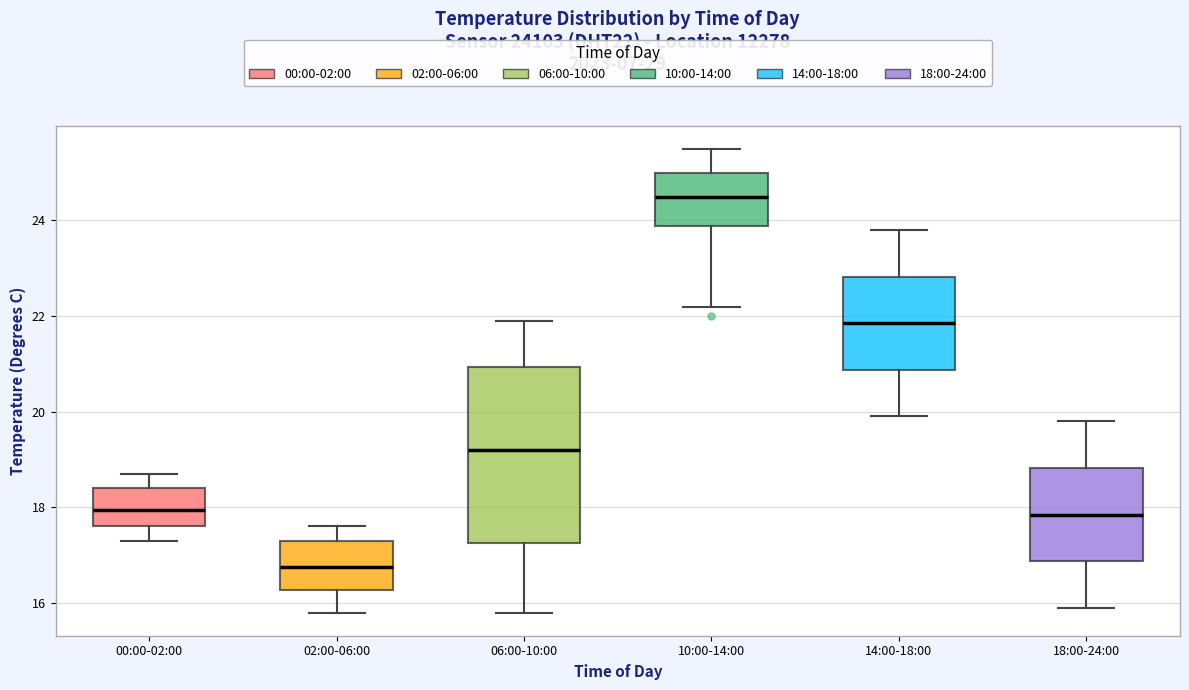

Reading left to right, transcribe this box plot: for each box, give where its median line is, the range the box spans, and where its two whiskers end, as read against the y-axis. The values are not printed on the chart, so give them approximately, as read against the axis.

00:00-02:00: median 18.0, box 17.6 to 18.4, whiskers 17.4 to 18.8
02:00-06:00: median 16.8, box 16.2 to 17.4, whiskers 15.8 to 17.6
06:00-10:00: median 19.2, box 17.2 to 21.0, whiskers 15.8 to 22.0
10:00-14:00: median 24.6, box 23.8 to 25.0, whiskers 22.2 to 25.6
14:00-18:00: median 21.8, box 20.8 to 22.8, whiskers 20.0 to 23.8
18:00-24:00: median 17.8, box 16.8 to 18.8, whiskers 16.0 to 19.8